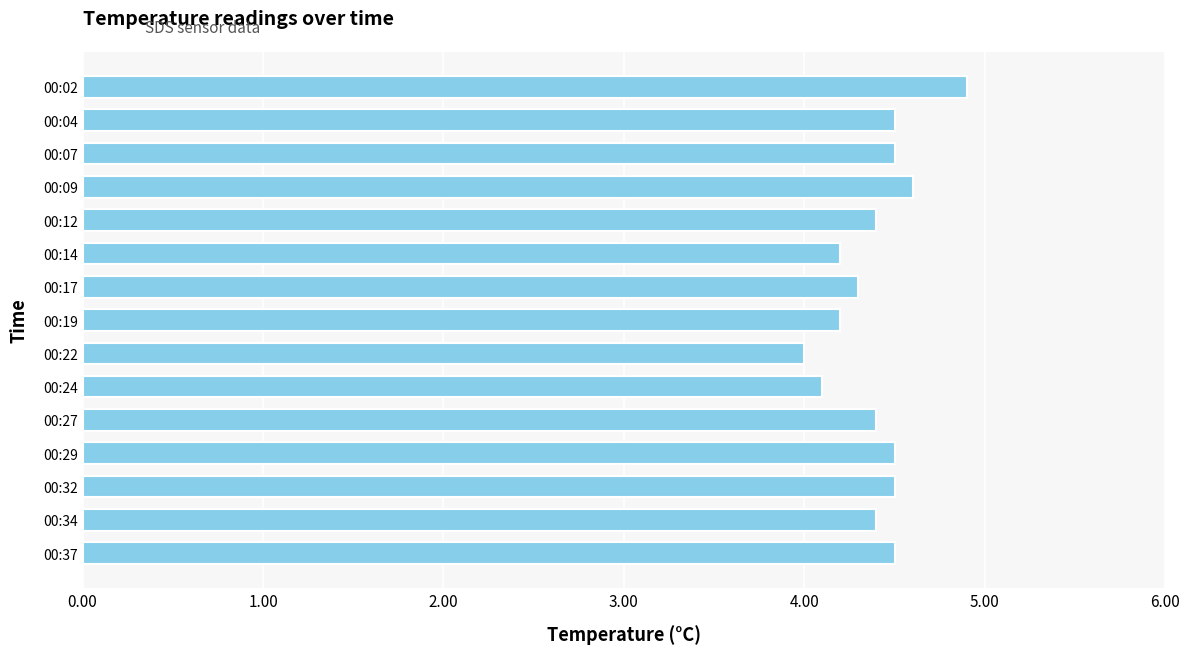

What is the change in value from 00:02 to 00:29?

-0.4